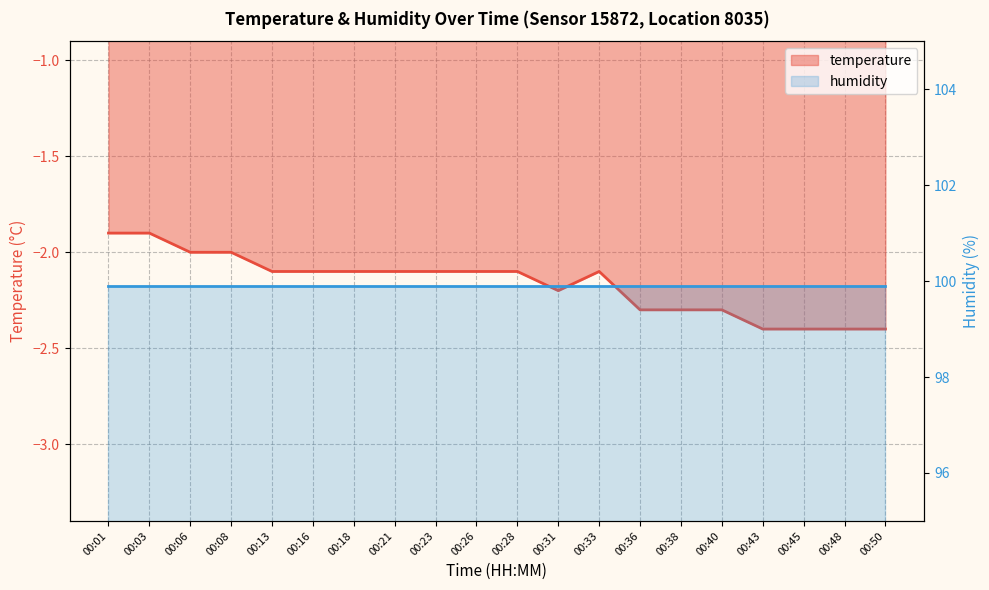

How many points are higher than both their immediate neighbors (excluding endpoints)?

1